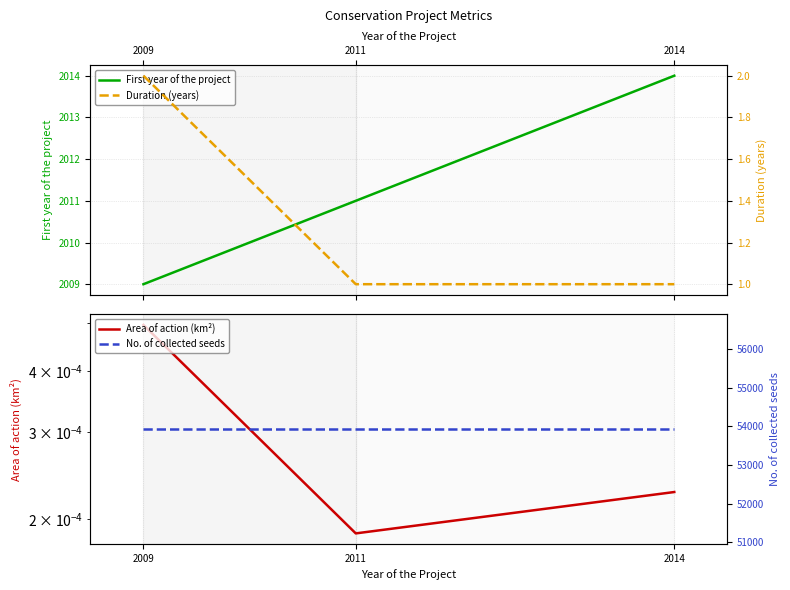

Reading left to right, transcribe all the data shown in this chart.

First year of the project: 2009=2009.0	2011=2011.0	2014=2014.0
Area of action (km²): 2009=0.0	2011=0.0	2014=0.0
Duration (years): 2009=2.0	2011=1.0	2014=1.0
No. of collected seeds: 2009=53927.0	2011=53927.0	2014=53927.0